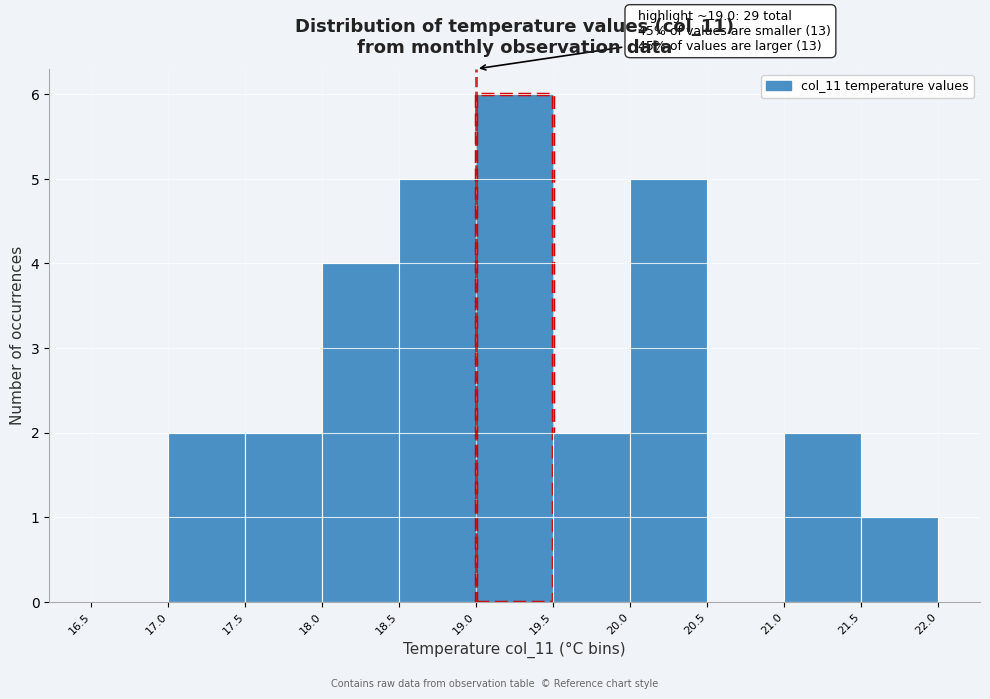

Over which range of the x-axis is the bar tallest?

19.0 to 19.5